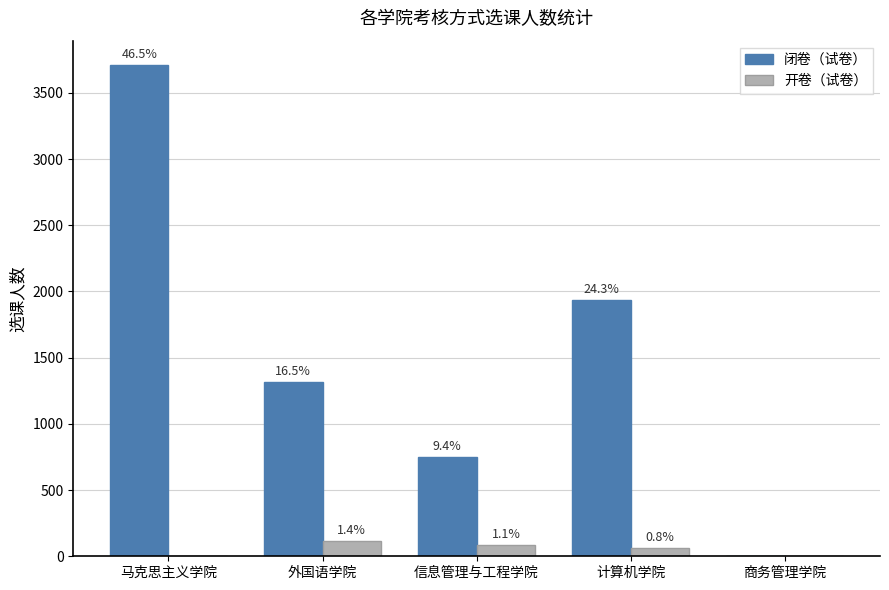

Which series has the largest range (max minus min)?

闭卷（试卷）